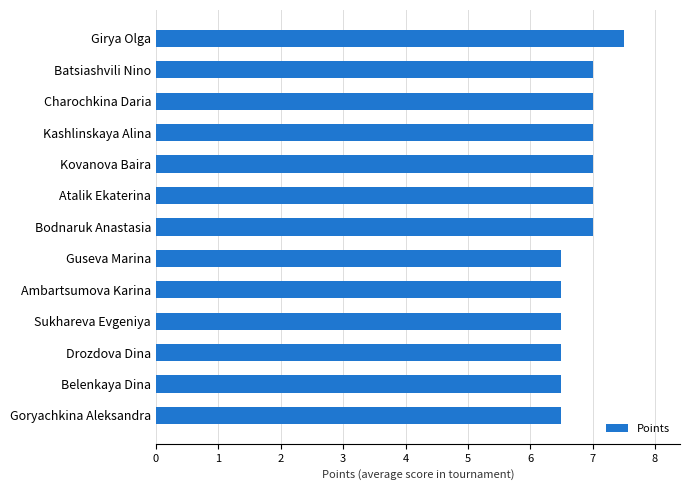

The chart shows a value of 1.6 at Drozdova Dina. True or false?

False